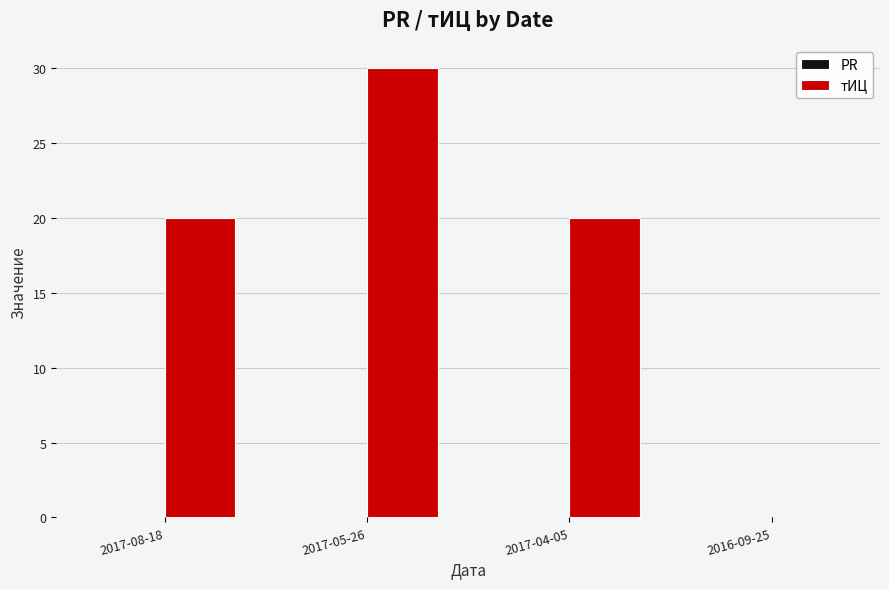

True or false: the data shows 20 at 2017-08-18.

True